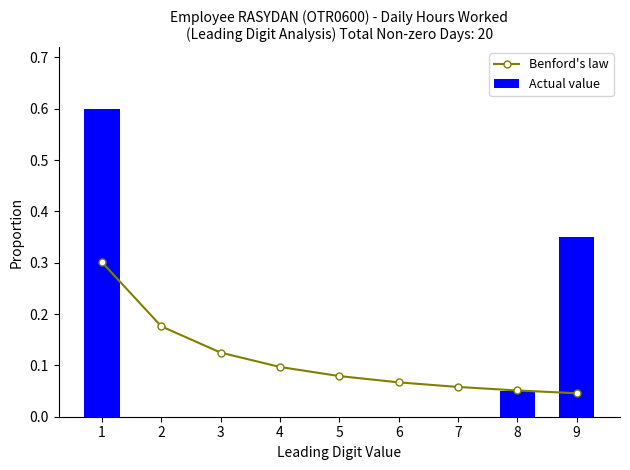

What is the average value of the Benford's law series?

0.1